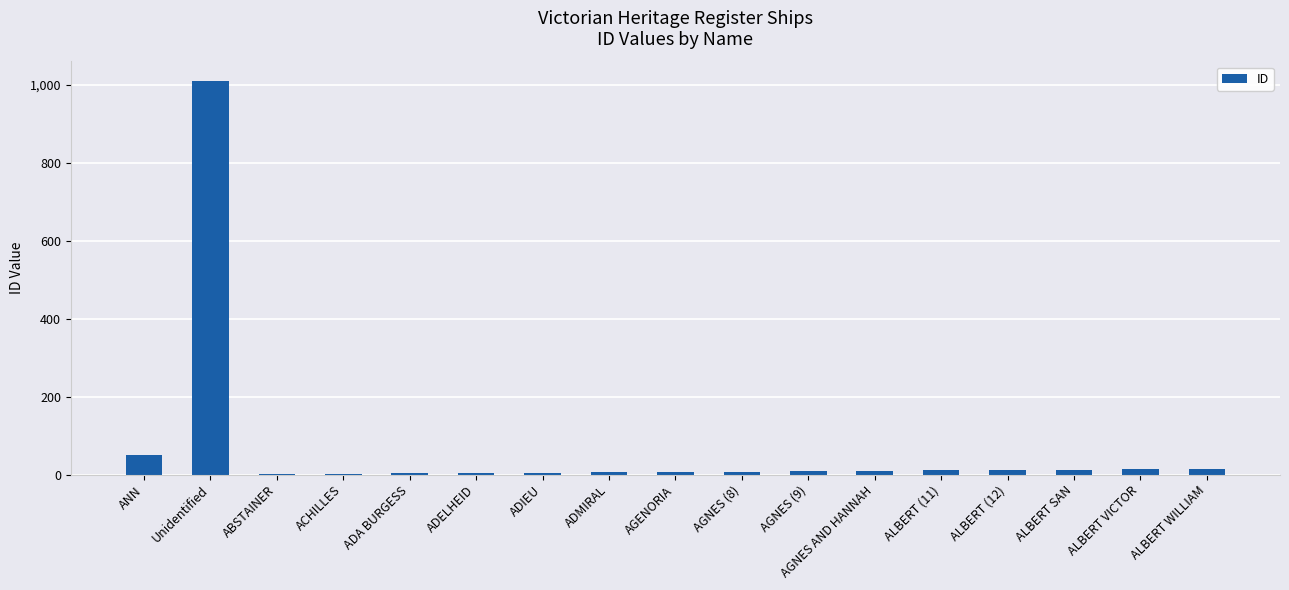

What is the ratio of the value at ADA BURGESS to the value at ADMIRAL?

0.5